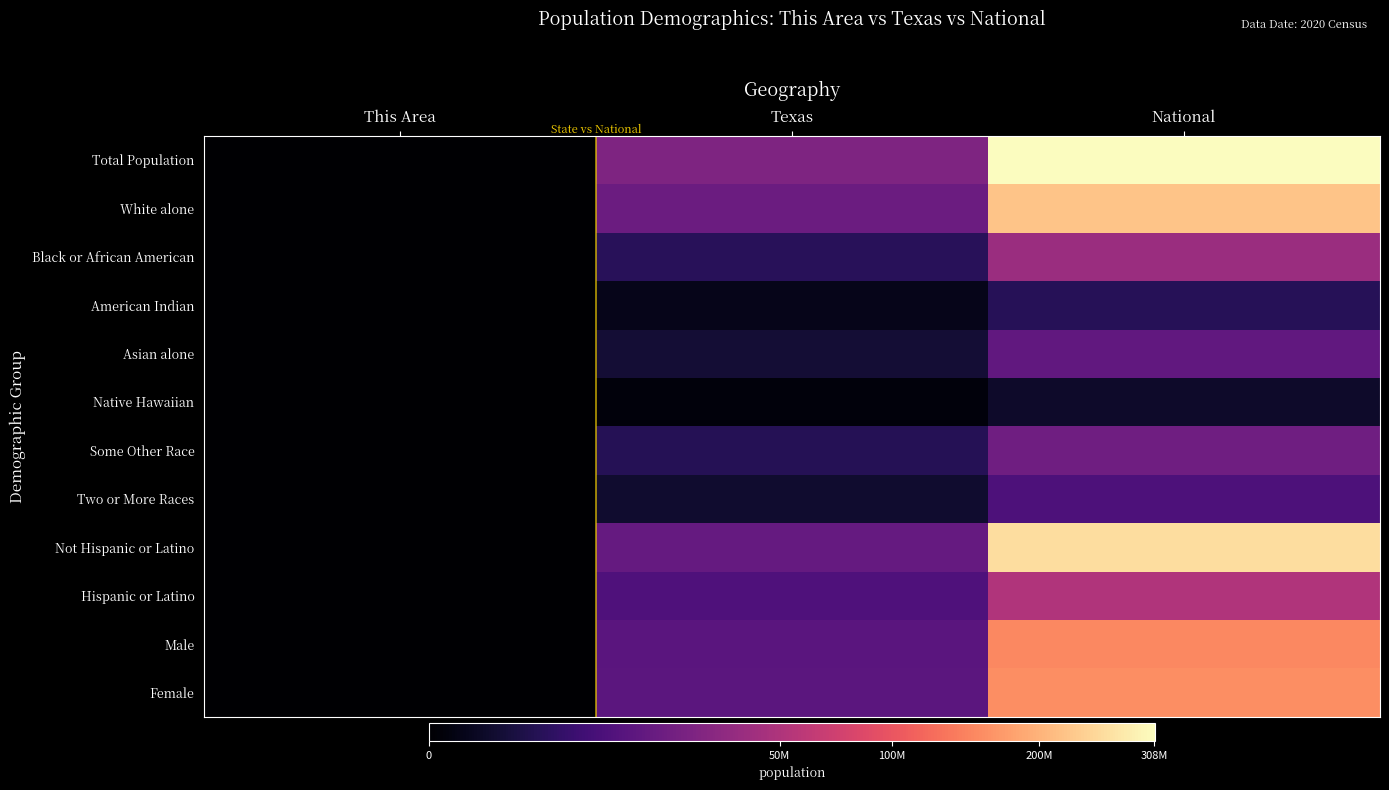

At which category is the sum across all series the highest?

National